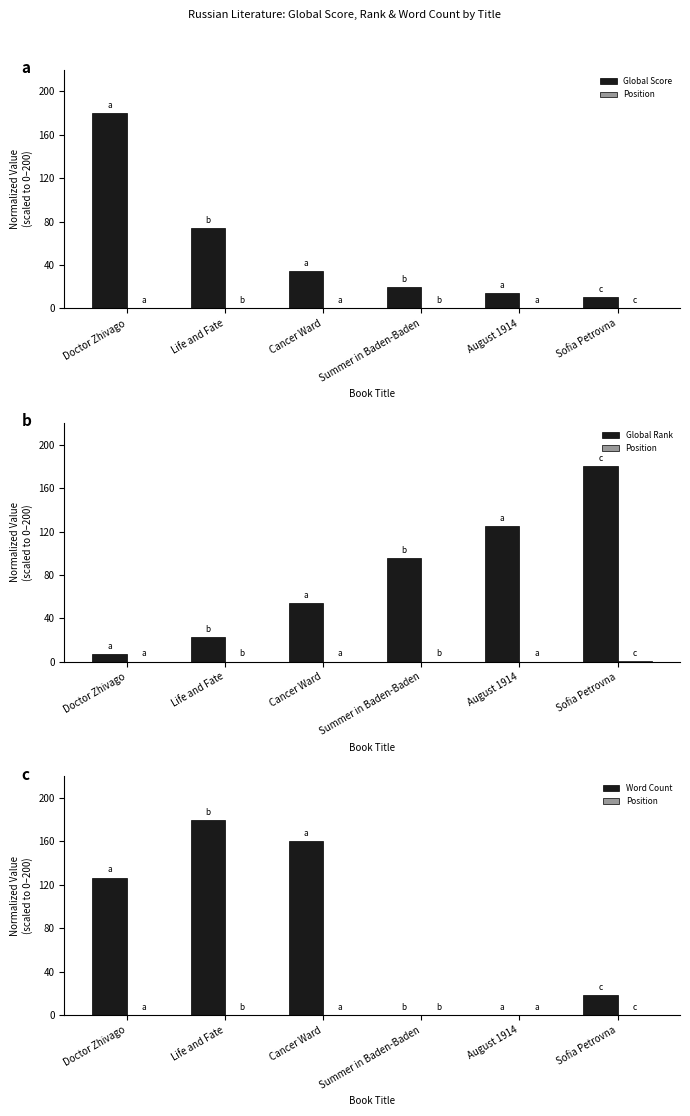

What are all the series names shown in the legend?

Global Score, Position, Global Rank, Word Count